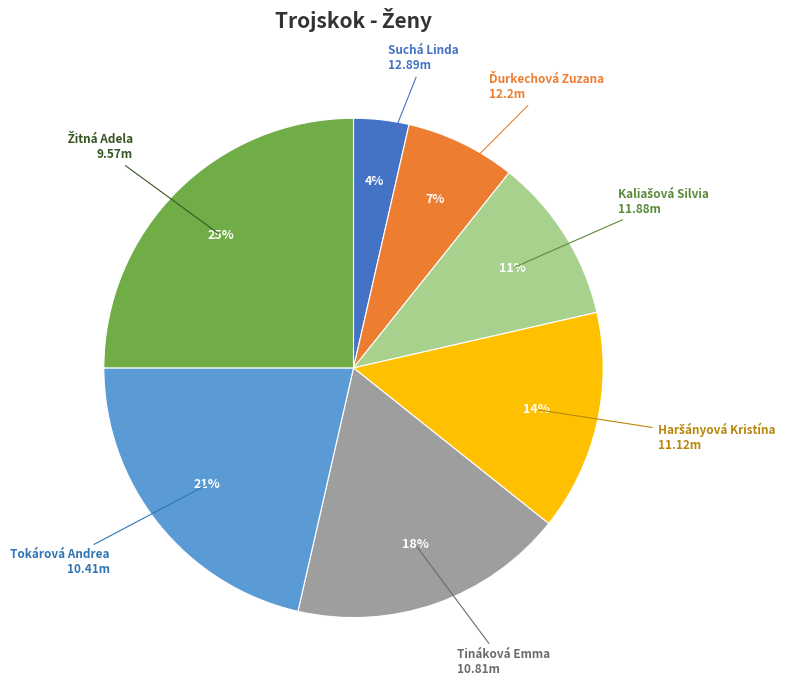

How many segments does this pie chart have?

7